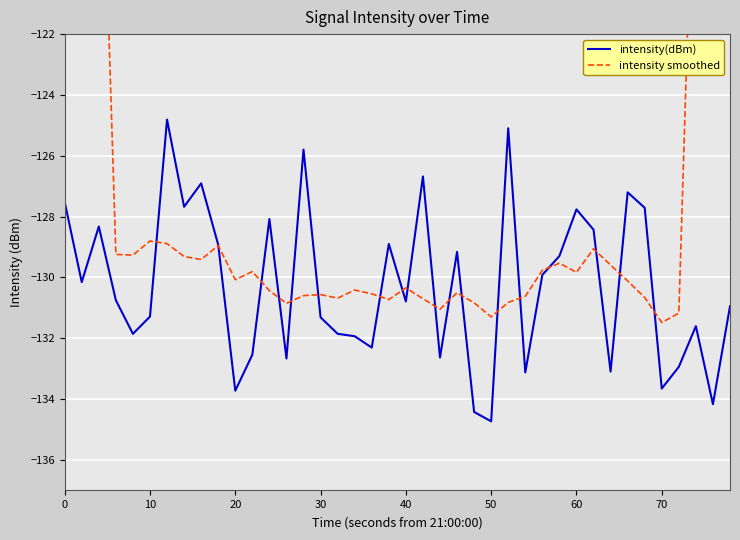

The value of intensity(dBm) at 0 is -188.2. True or false?

False